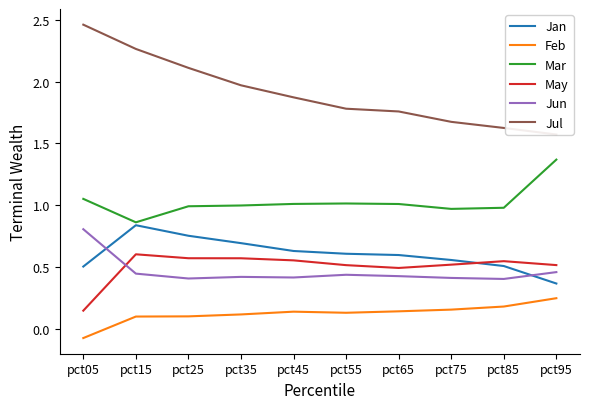

Which series has the widest spread of values?

Jul